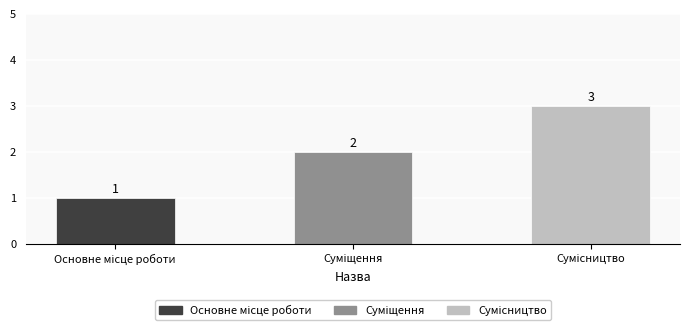

What is the maximum value shown in the chart?

3